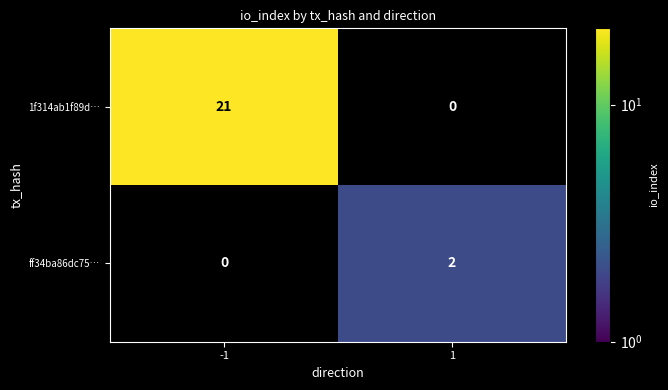

What is the greatest value displayed?

21